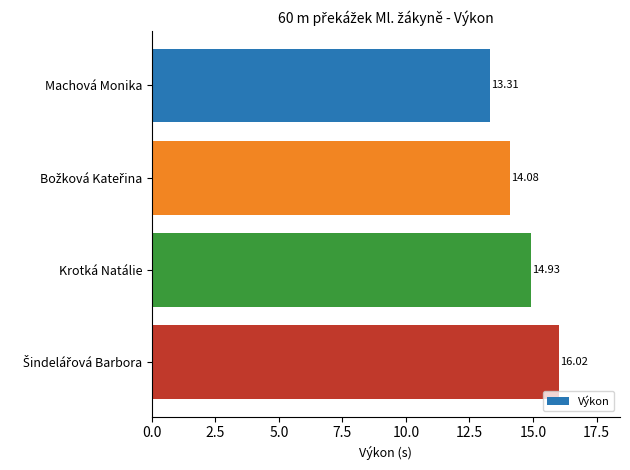

What is the label of the 3rd bar from the top?

Krotká Natálie